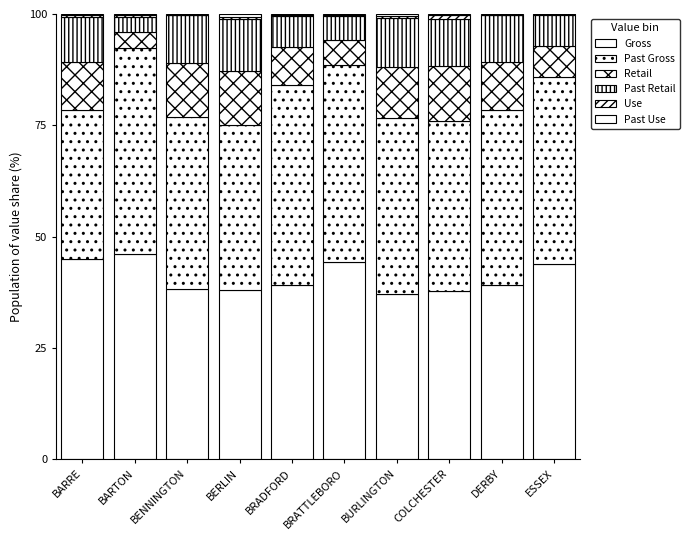

How many categories are shown in the chart?

10